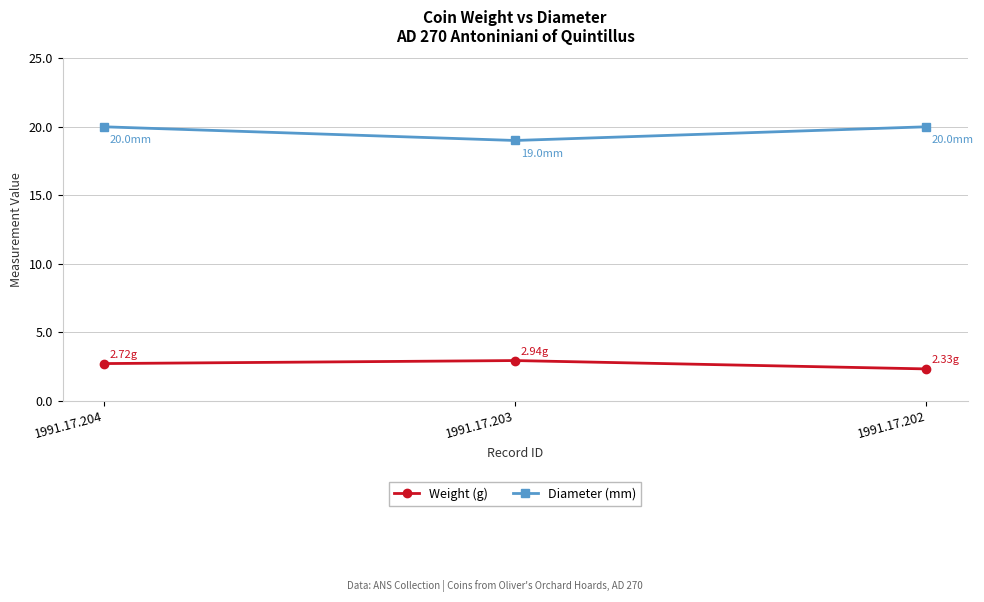

Is the value of Weight (g) at 1991.17.202 greater than the value of Diameter (mm) at 1991.17.203?

No